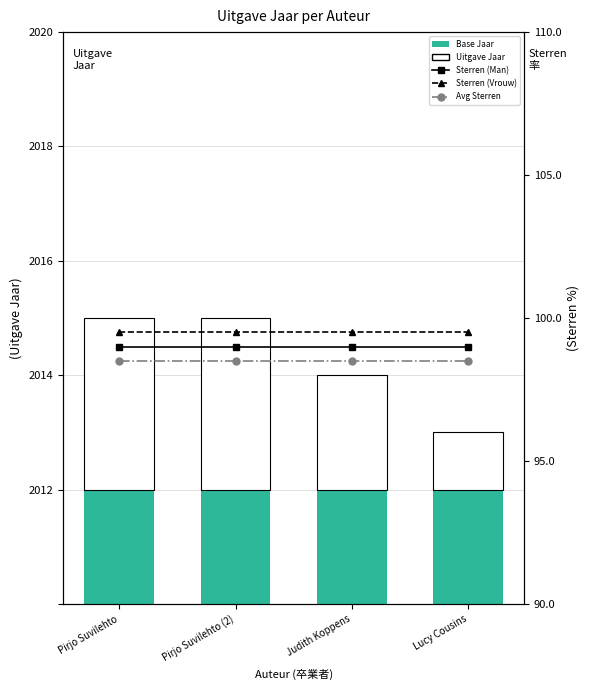

Rank the series at Pirjo Suvilehto from lowest to highest value.

Avg Sterren, Sterren (Man), Sterren (Vrouw), Base Jaar, Uitgave Jaar